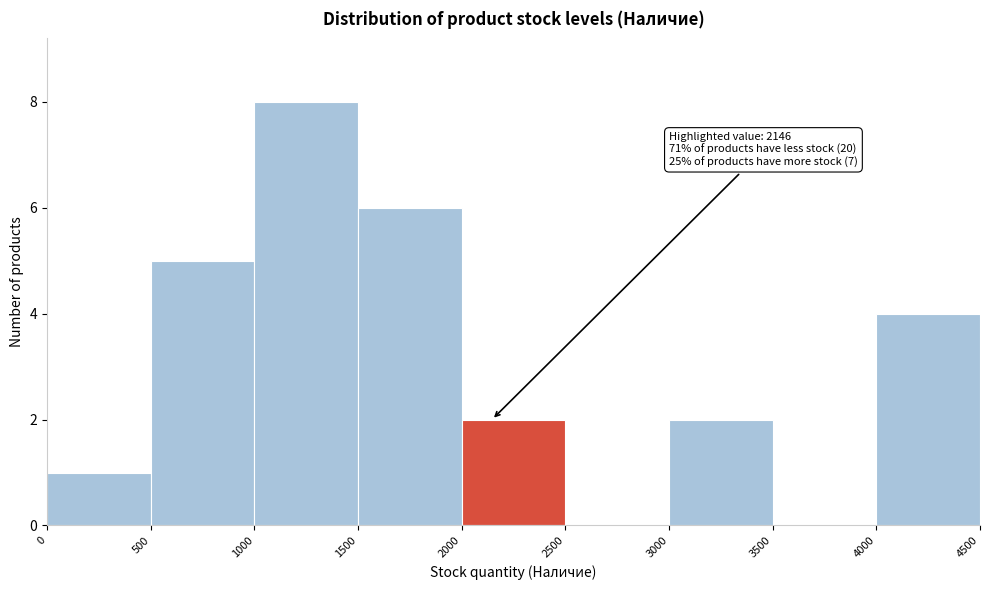

Over which range of the x-axis is the bar tallest?

1000 to 1500